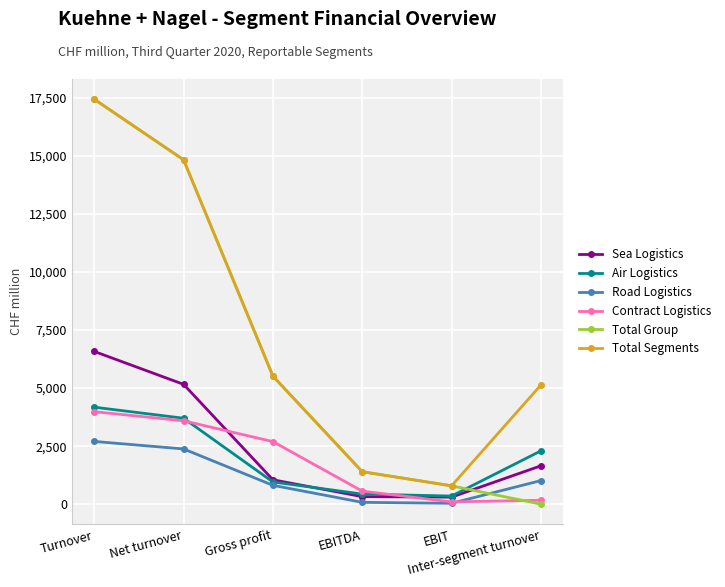

What is the greatest value displayed?

17448